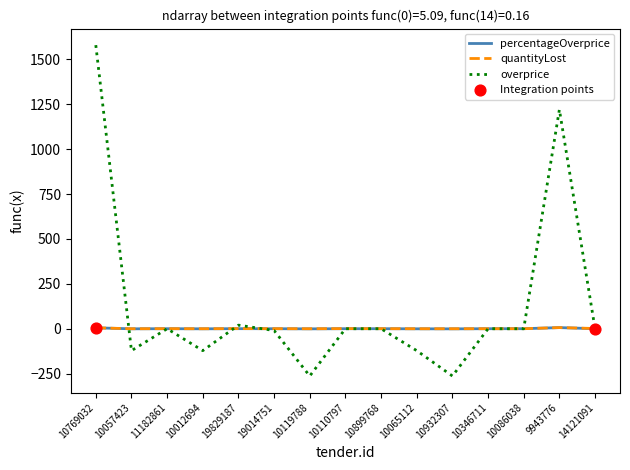

What is the minimum value shown in the chart?

-263.1